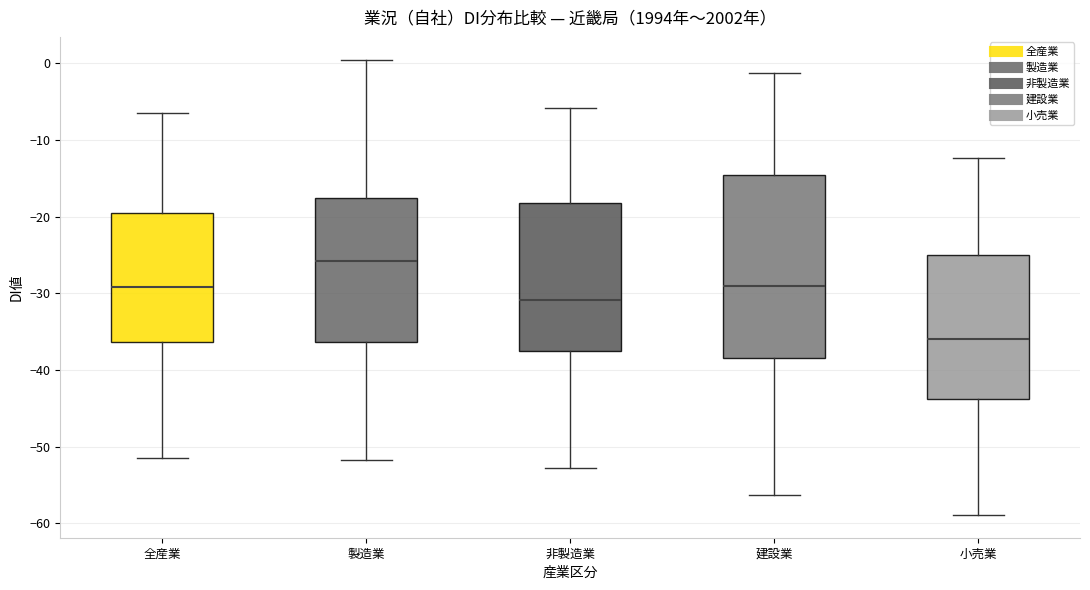

Where is the upper edge of the box for 小売業 on the y-axis? The values are not printed on the chart, so give them approximately, as read against the axis.

-25